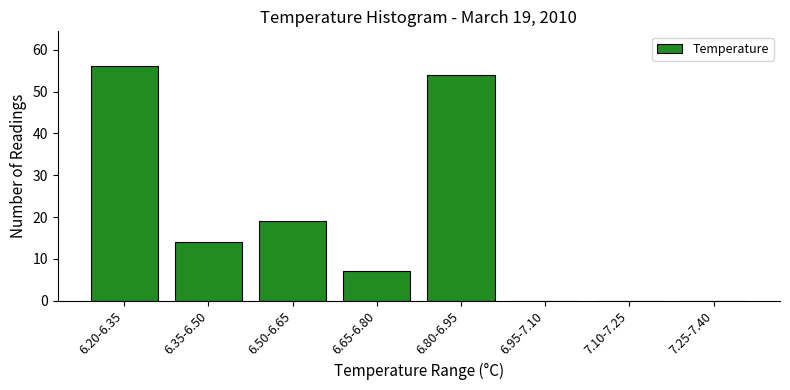

Reading right to left, transcribe all the data shown in this chart.

7.25-7.40=0	7.10-7.25=0	6.95-7.10=0	6.80-6.95=54	6.65-6.80=7	6.50-6.65=19	6.35-6.50=14	6.20-6.35=56